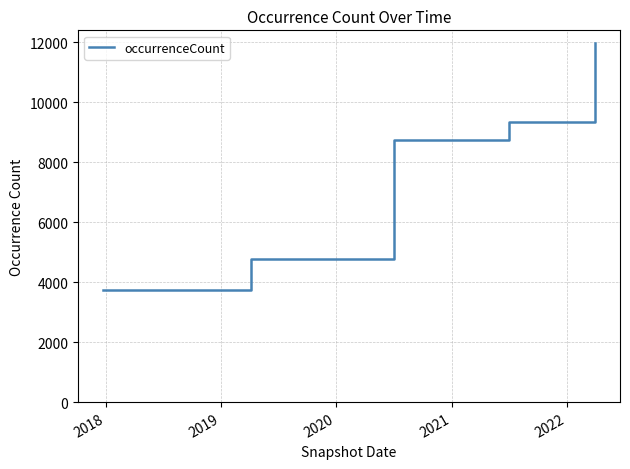

What is the greatest value displayed?

11986